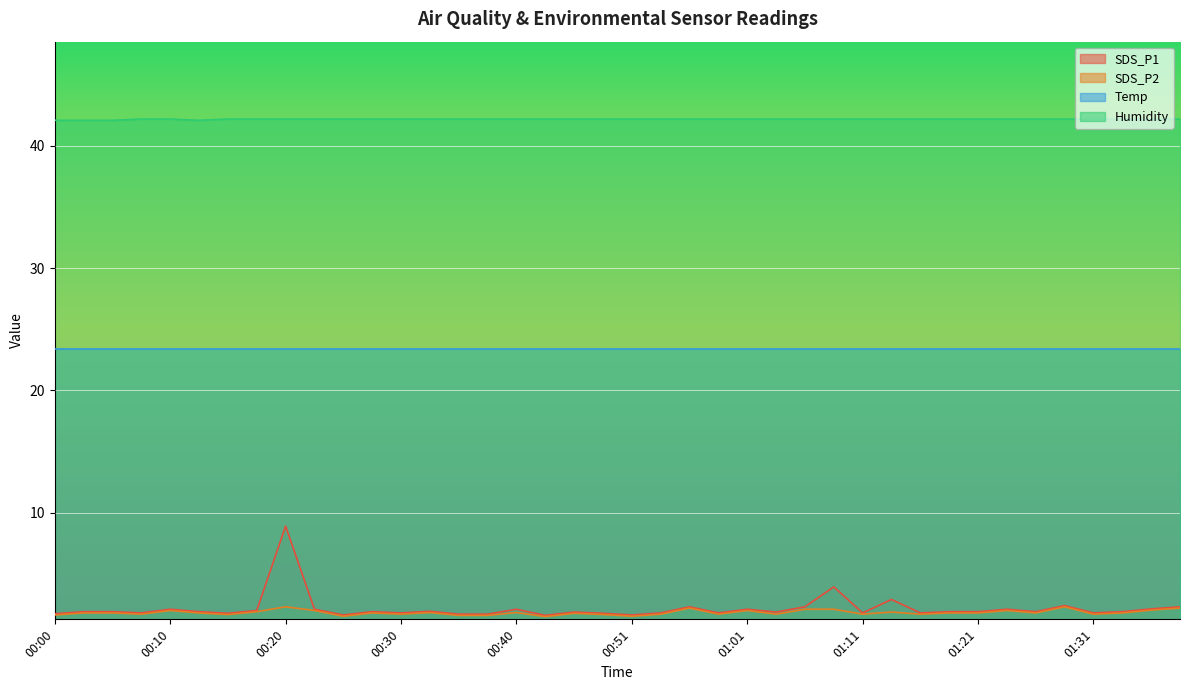

True or false: SDS_P2 and Humidity cross at least once.

False